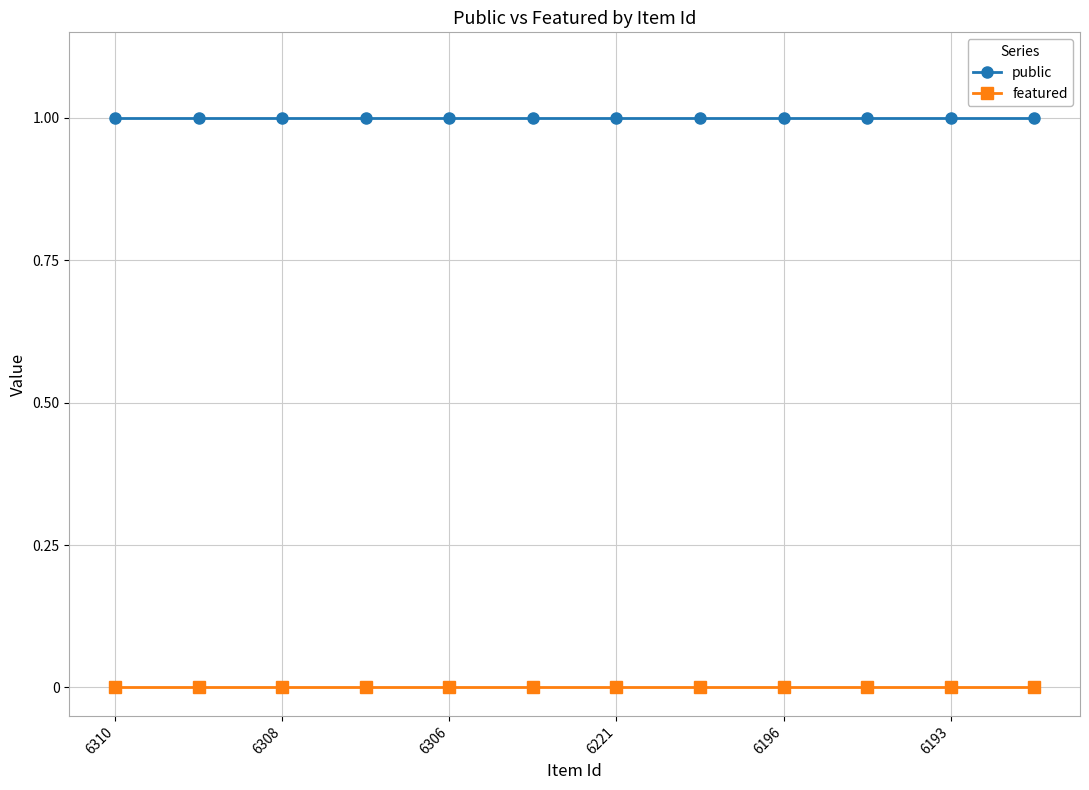

How many lines are shown in the chart?

2